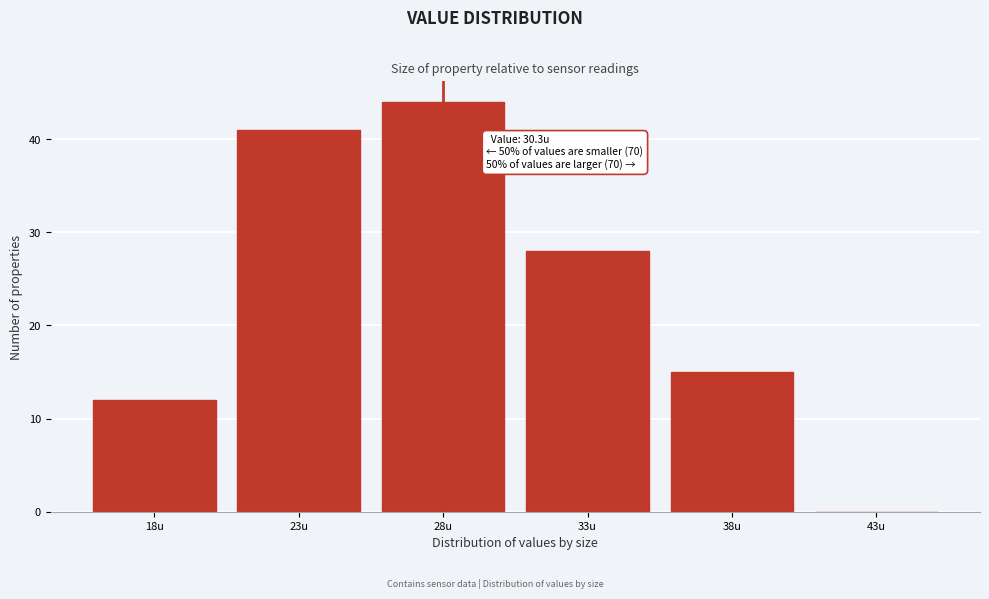

Reading left to right, what are all the values shown in this chart?

18u=12	23u=41	28u=44	33u=28	38u=15	43u=0